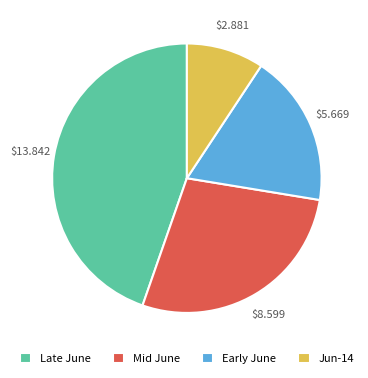

Is the sum of Jun-14 and Early June greater than half?

No